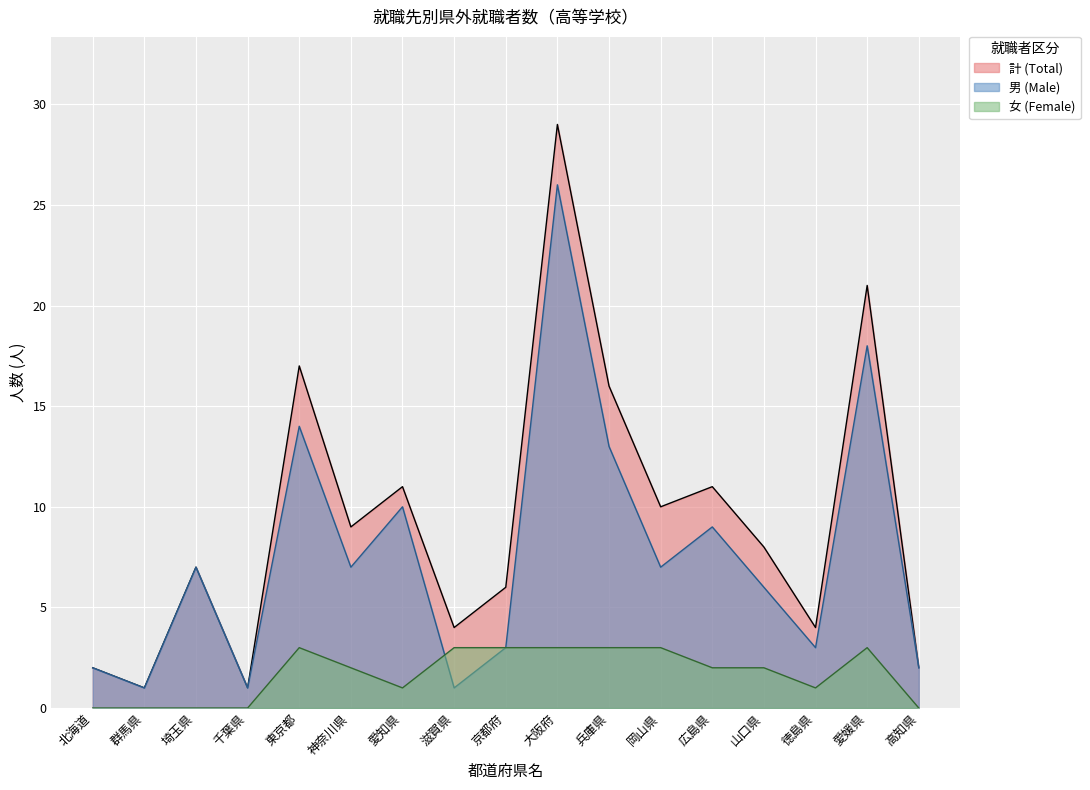

Reading left to right, what are all the values shown in this chart?

計 (Total): 2	1	7	1	17	9	11	4	6	29	16	10	11	8	4	21	2
男 (Male): 2	1	7	1	14	7	10	1	3	26	13	7	9	6	3	18	2
女 (Female): 0	0	0	0	3	2	1	3	3	3	3	3	2	2	1	3	0